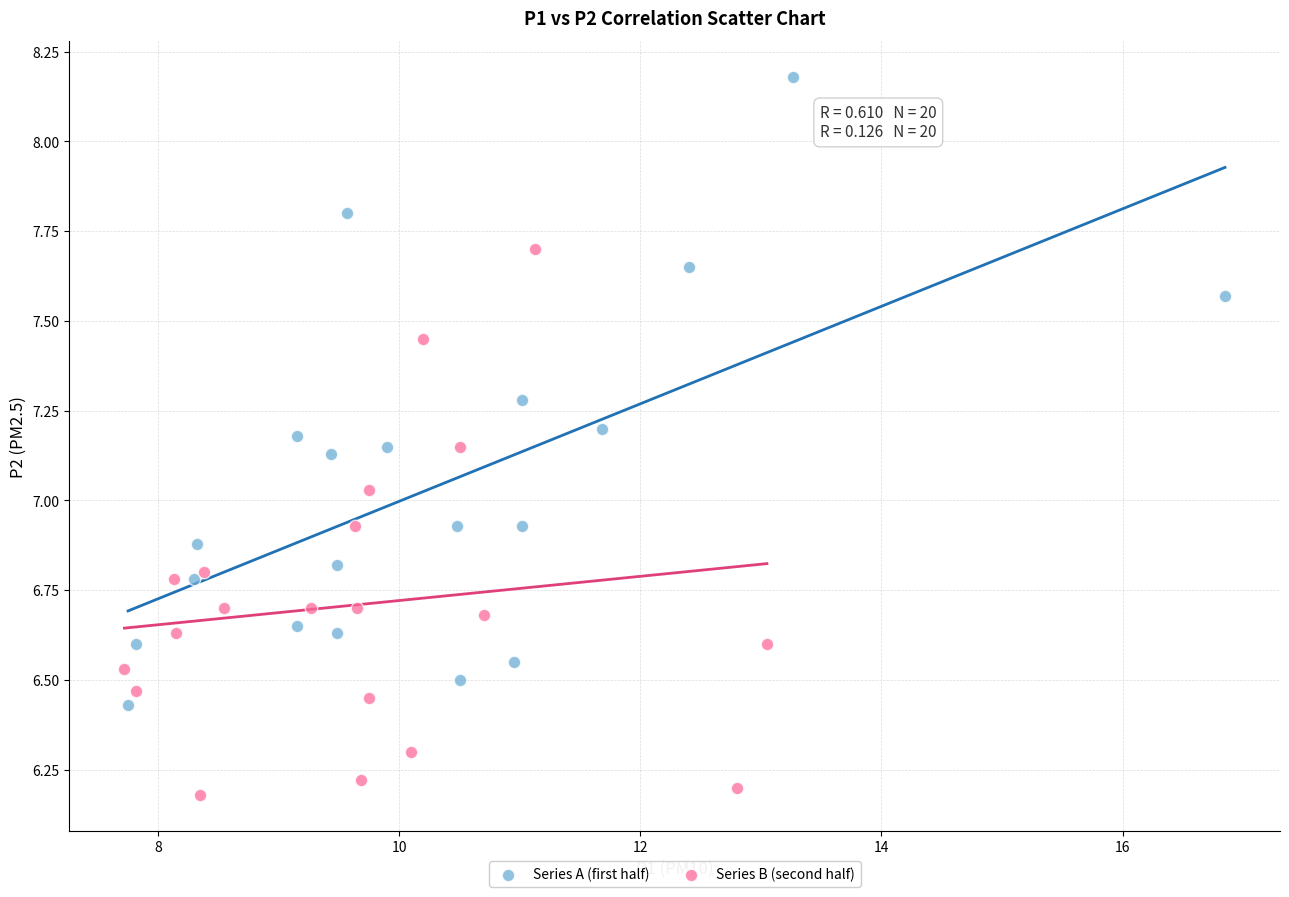

Which series reaches the maximum Y coordinate?

Series A (first half)